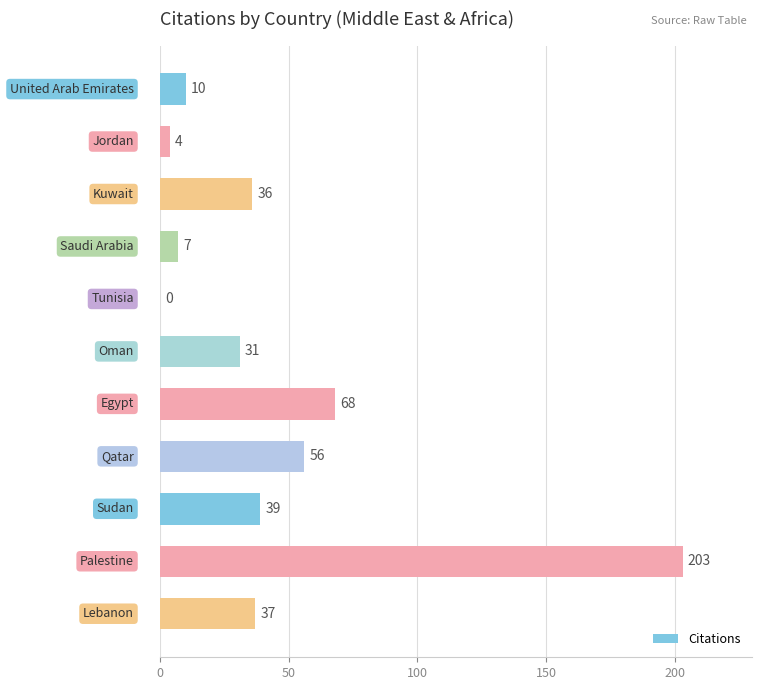

What is the greatest value displayed?

203